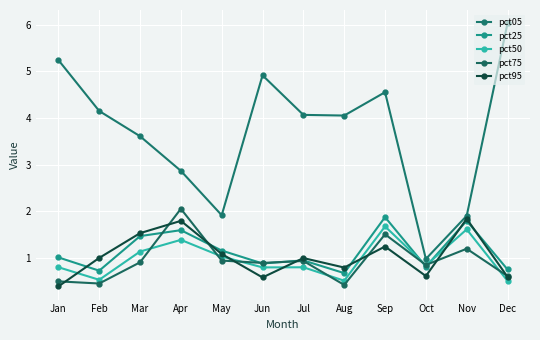

At how many categories does at least one series exceed 4?

7